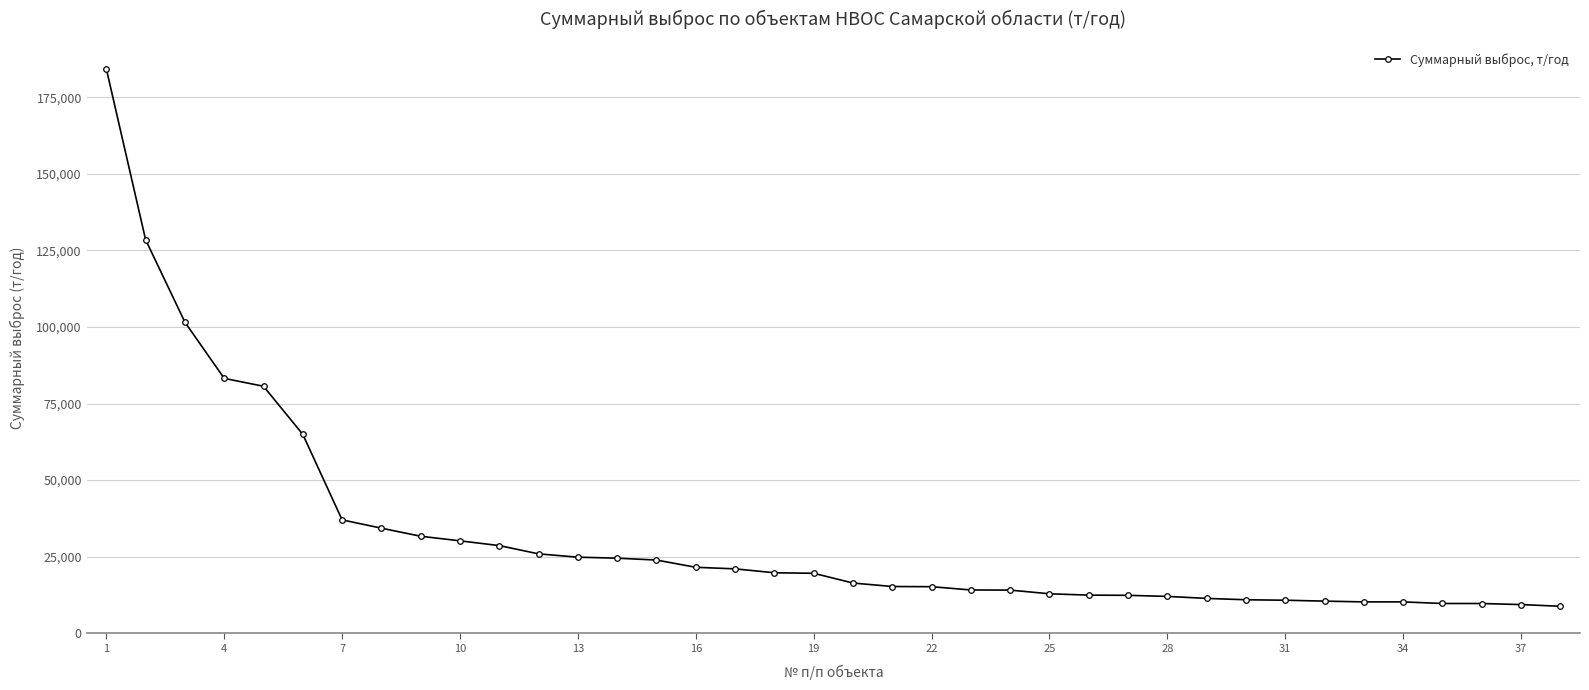

What is the minimum value shown in the chart?

8809.7